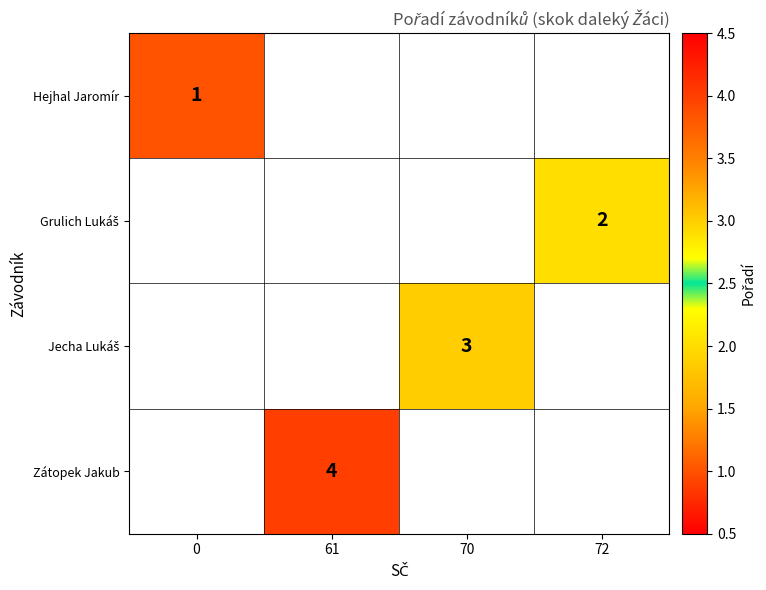

What is the maximum value shown in the chart?

4.0